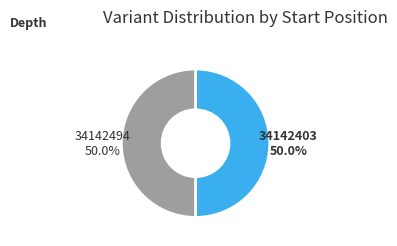

The 34142403 slice represents 50% of the pie. True or false?

True